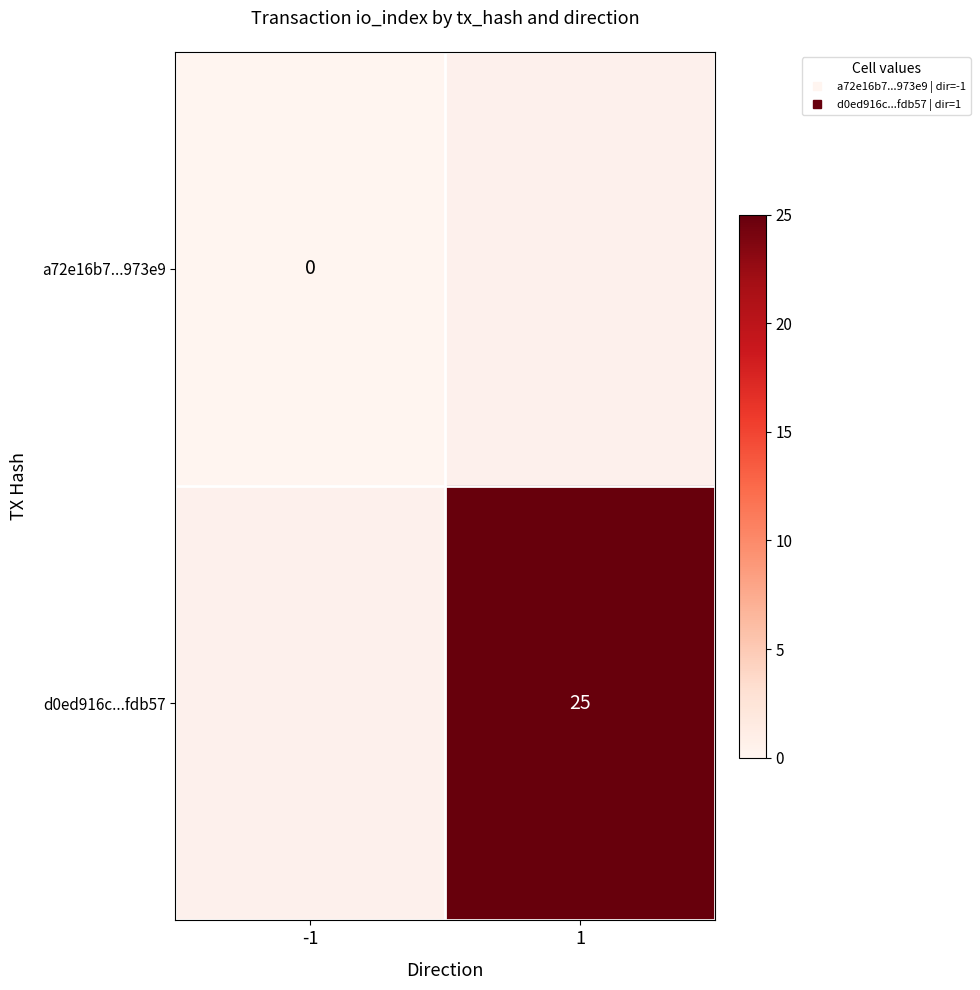

At which category does the chart reach its minimum across all series?

-1